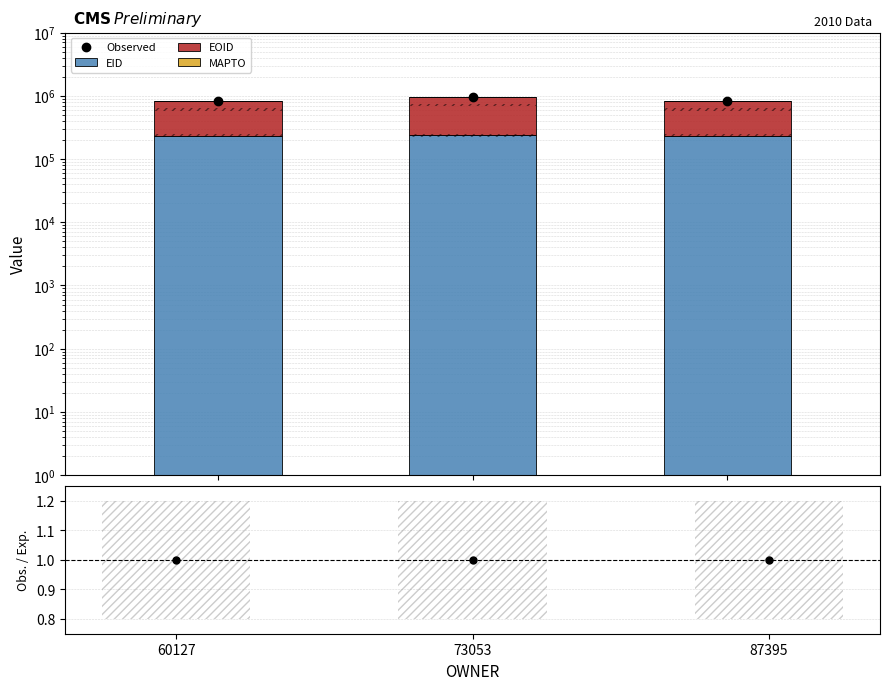

True or false: Observed has a value of 1433843 at 60127.

False